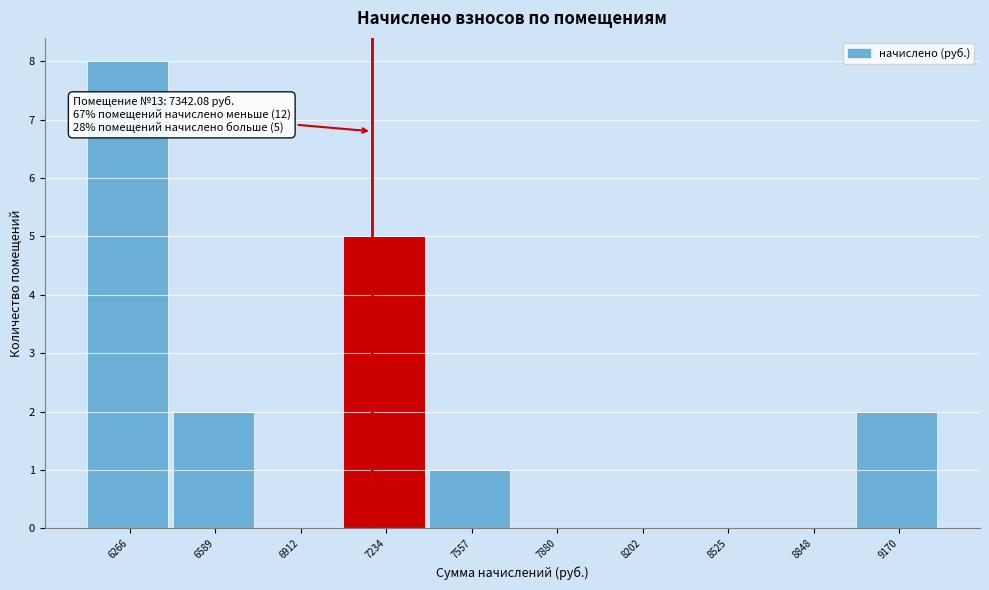

Reading left to right, list all the values displayed in this chart.

6266=8	6589=2	6912=0	7234=5	7557=1	7880=0	8202=0	8525=0	8848=0	9170=2